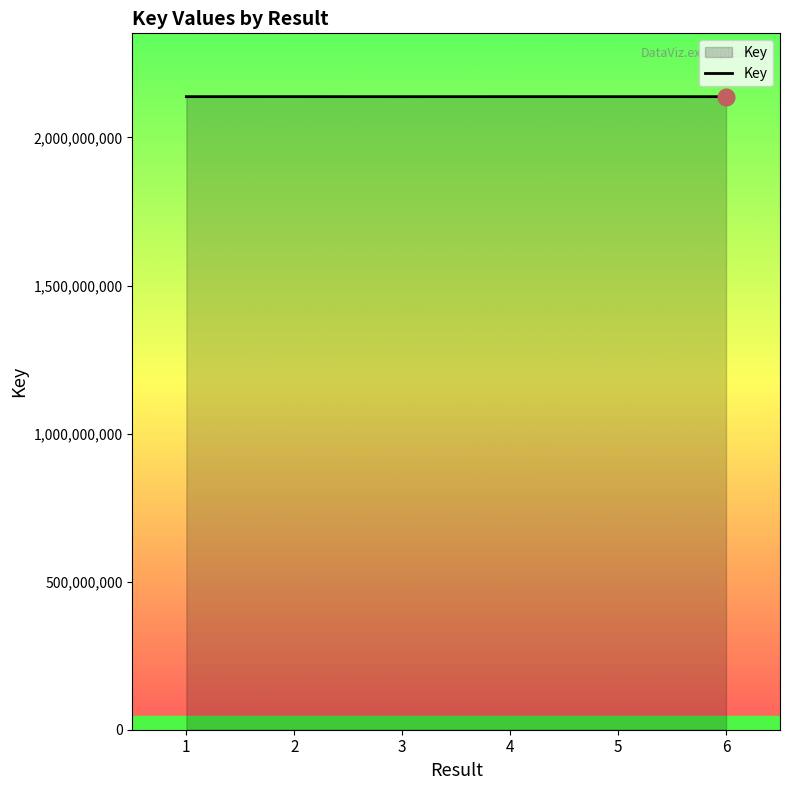

What is the smallest value displayed?

2137664373